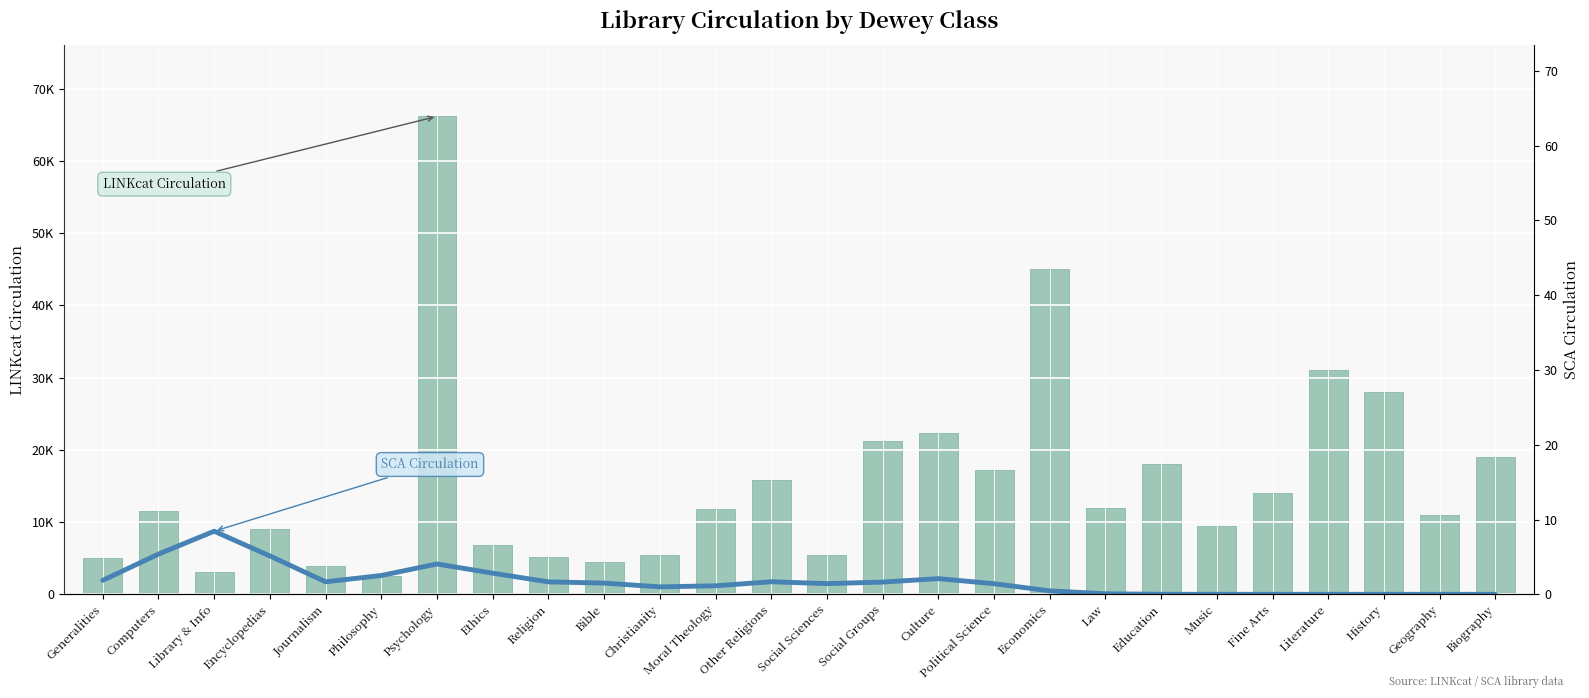

What is the label of the 9th bar from the left?

Religion